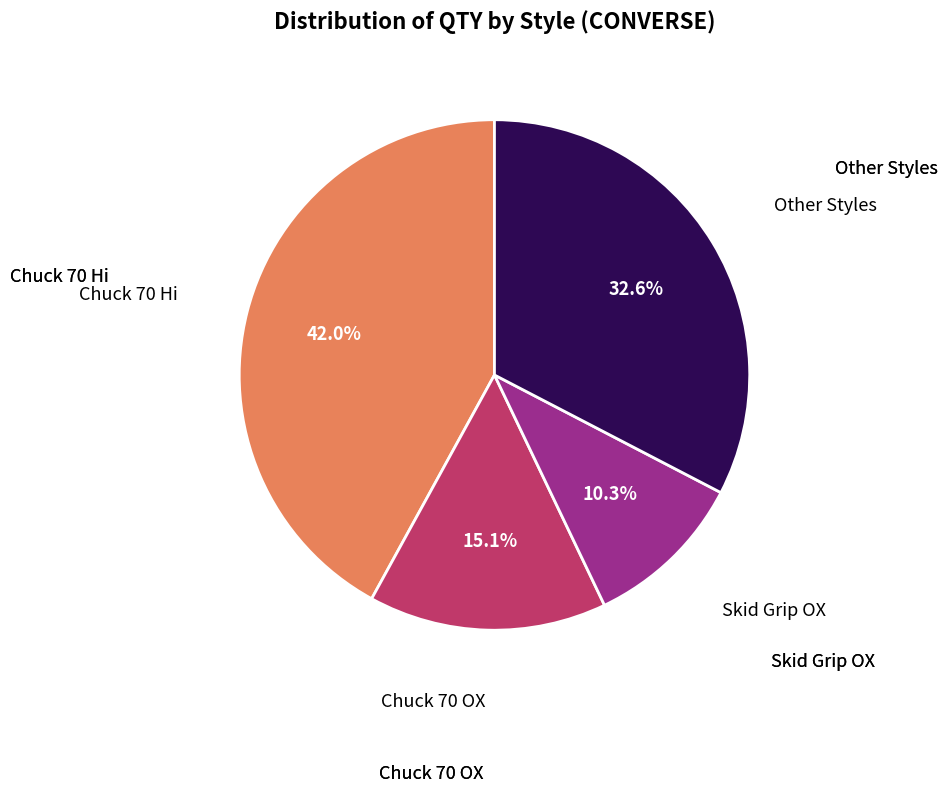

Is there any slice that represents more than half of the pie?

No